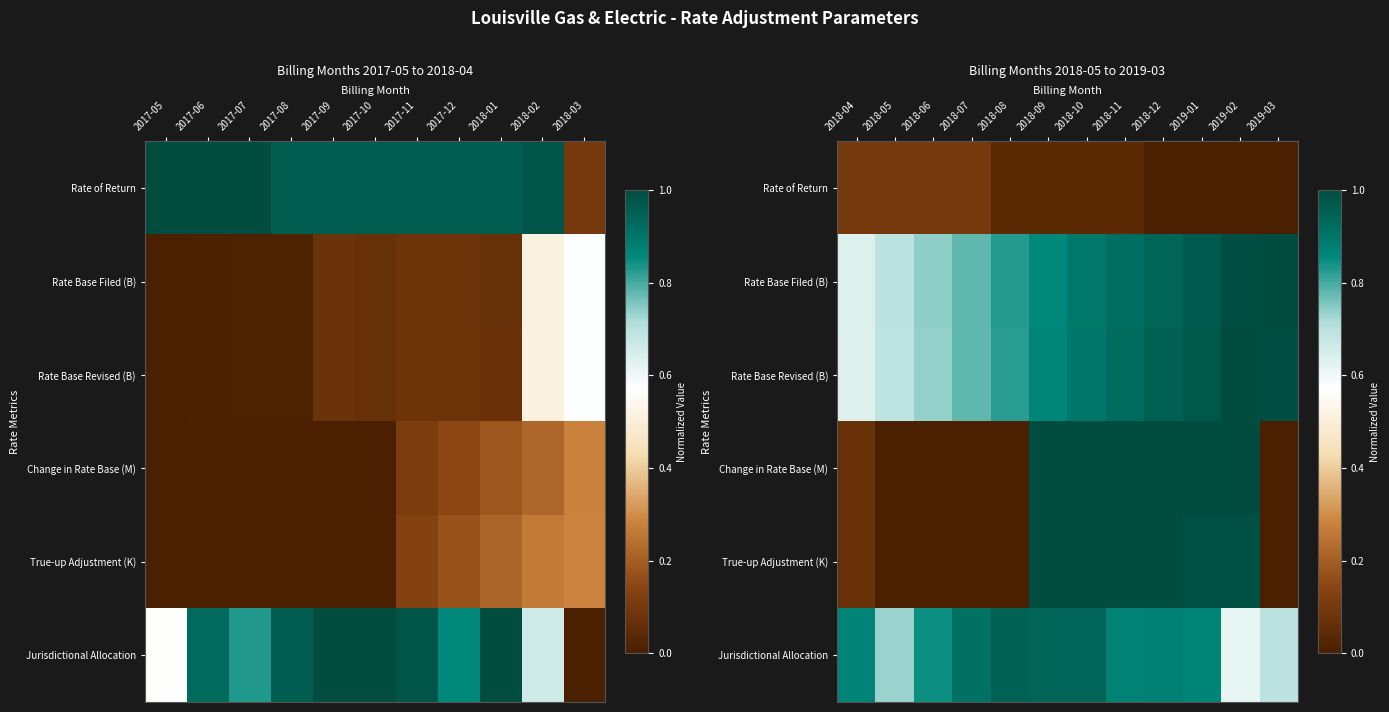

How many distinct data groups are displayed?

6